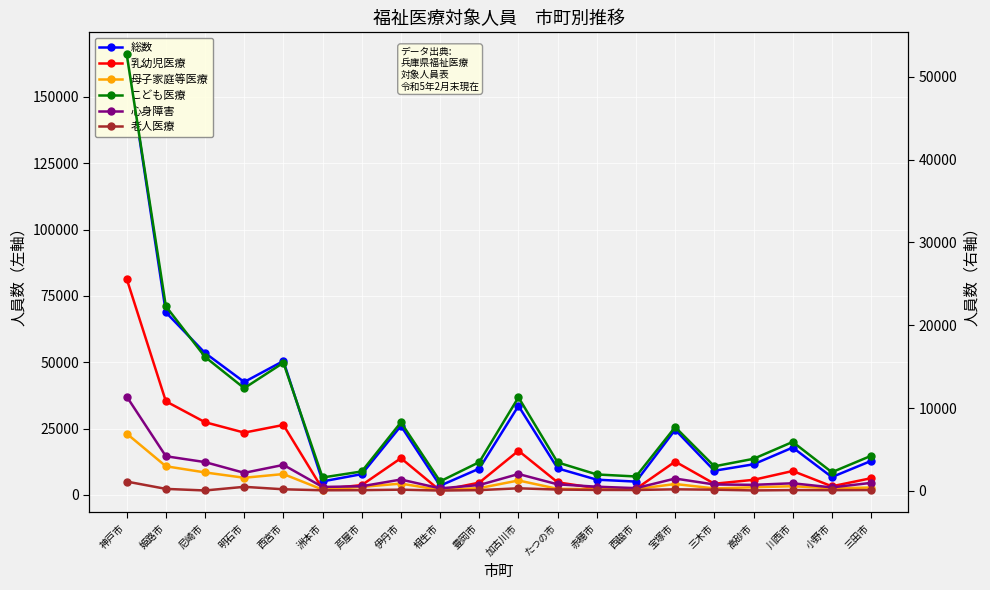

Read the こども医療 value at 姫路市.

22285